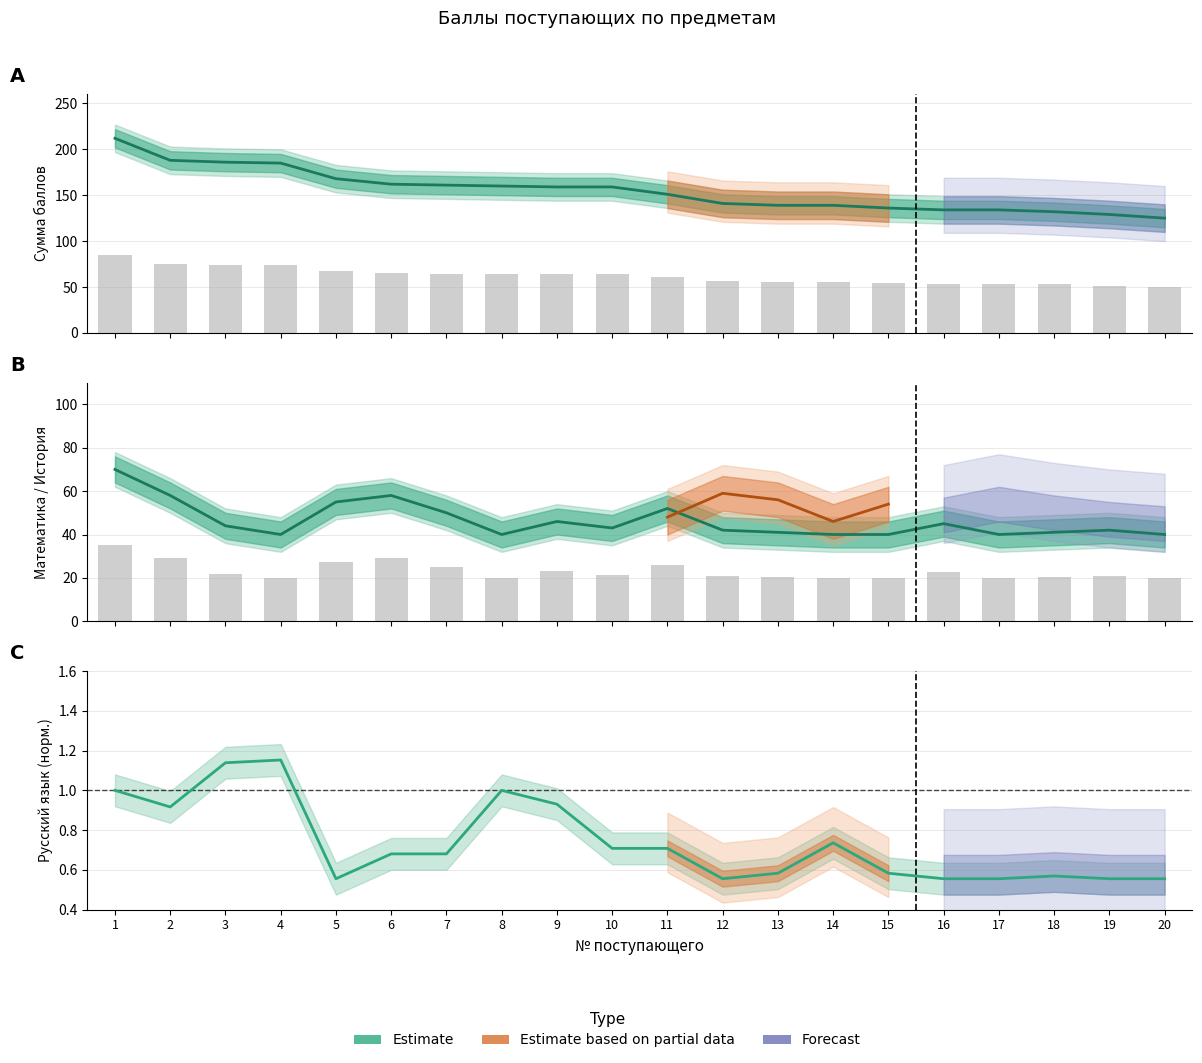

The value of Сумма баллов at 20 is 48.3. True or false?

False